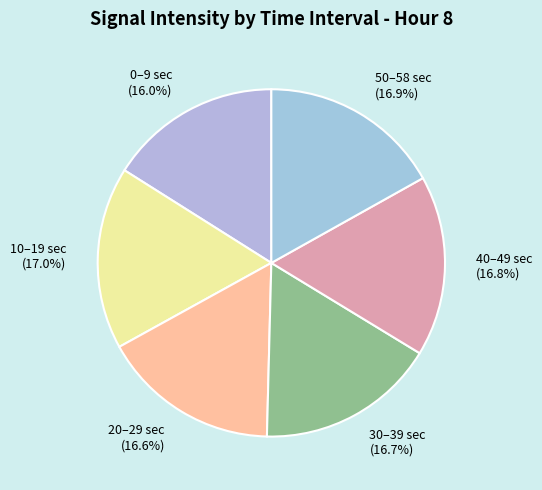

Which has a higher value, 0–9 sec (16.0%) or 20–29 sec (16.6%)?

20–29 sec (16.6%)